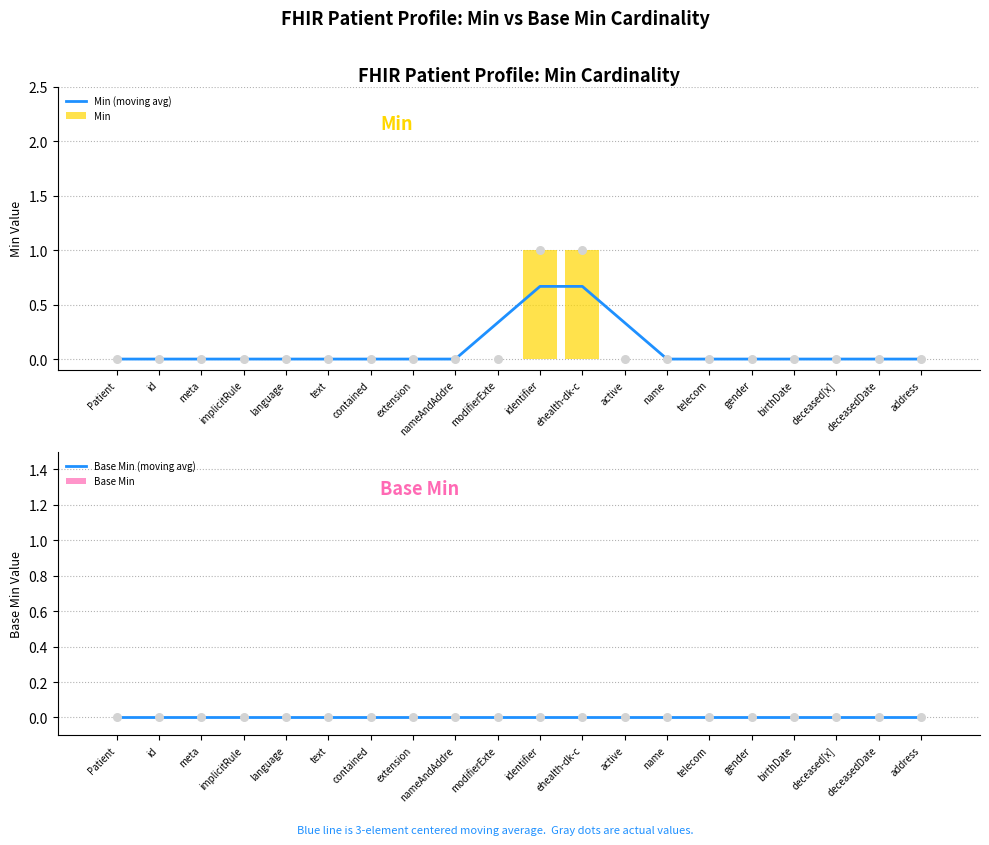

What are all the series names shown in the legend?

Min (moving avg), Min, Base Min (moving avg), Base Min